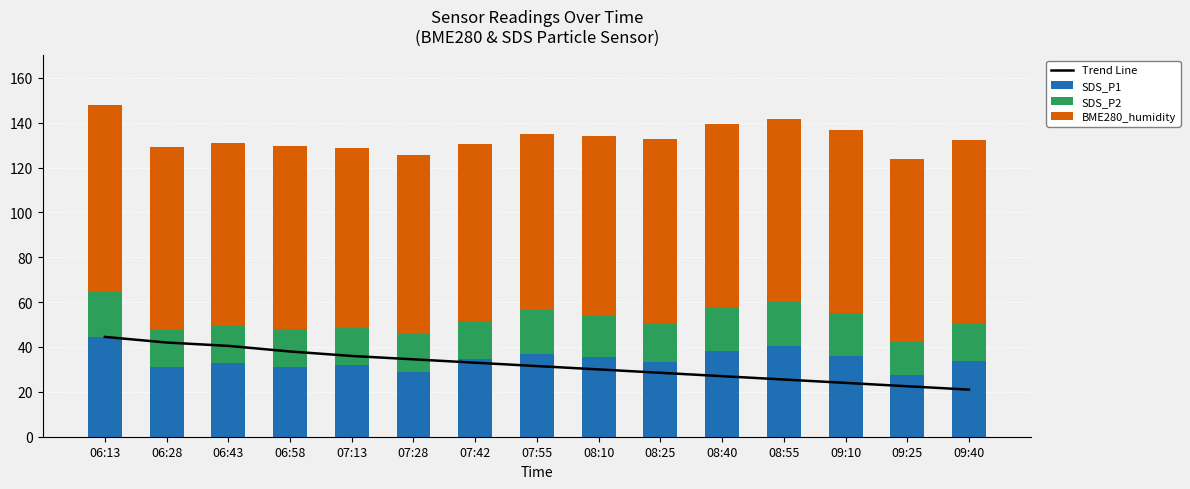

Rank the categories by BME280_humidity value from lowest to highest.

07:55, 07:42, 07:28, 07:13, 08:10, 09:40, 06:28, 09:25, 08:55, 06:43, 09:10, 08:40, 08:25, 06:58, 06:13